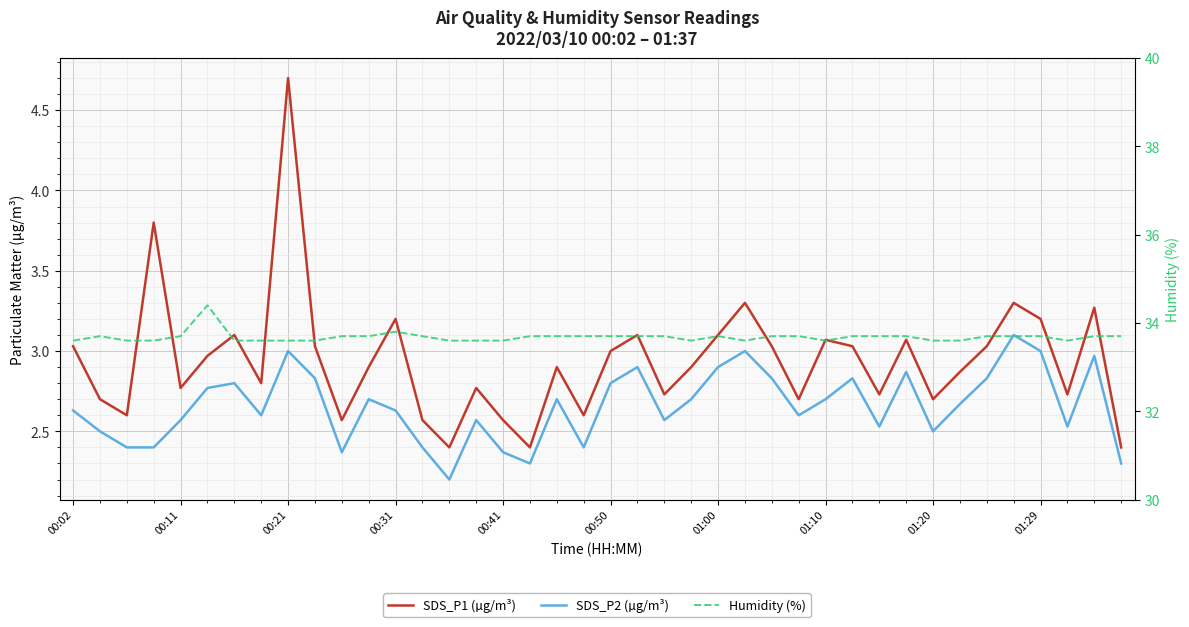

Between 01:29 and 17, which is larger?

01:29